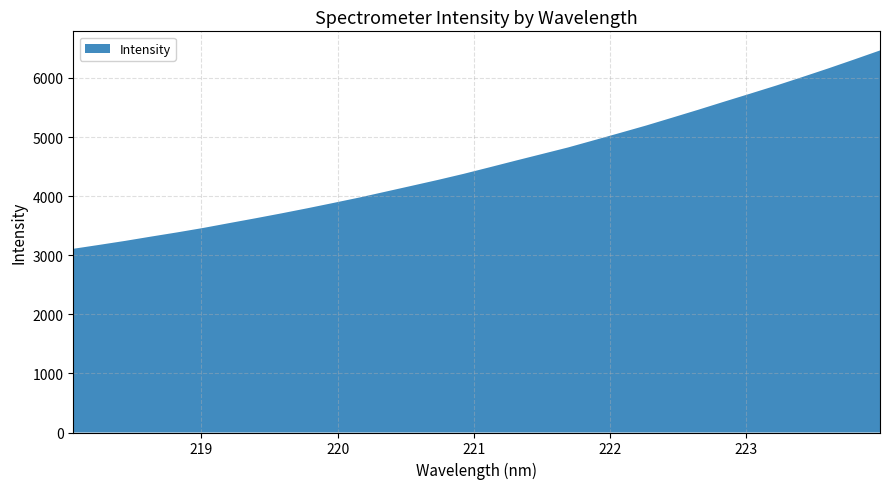

Reading right to left, extract all data points from this chart.

6464.7	6310.5	6159.0	6012.9	5869.4	5732.6	5597.1	5459.8	5326.2	5193.7	5068.8	4945.3	4822.8	4712.0	4601.4	4488.9	4377.7	4273.7	4174.5	4075.8	3977.4	3885.6	3795.3	3708.6	3625.2	3544.2	3462.1	3386.9	3315.9	3242.9	3174.8	3108.5